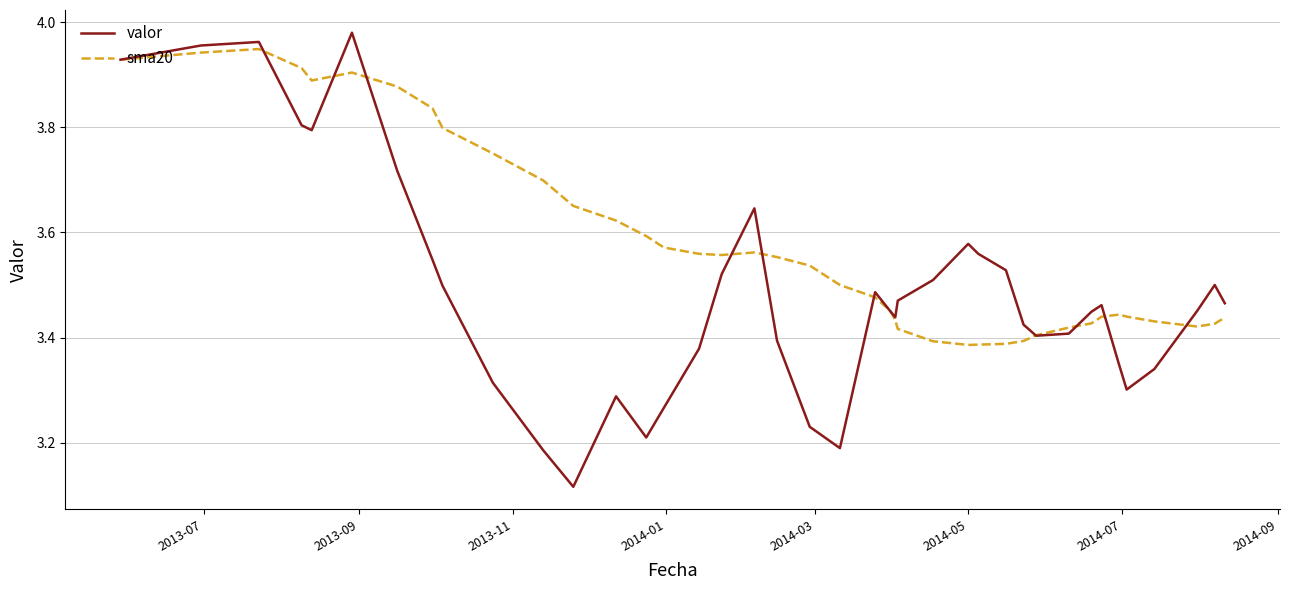

Which series has the widest spread of values?

valor